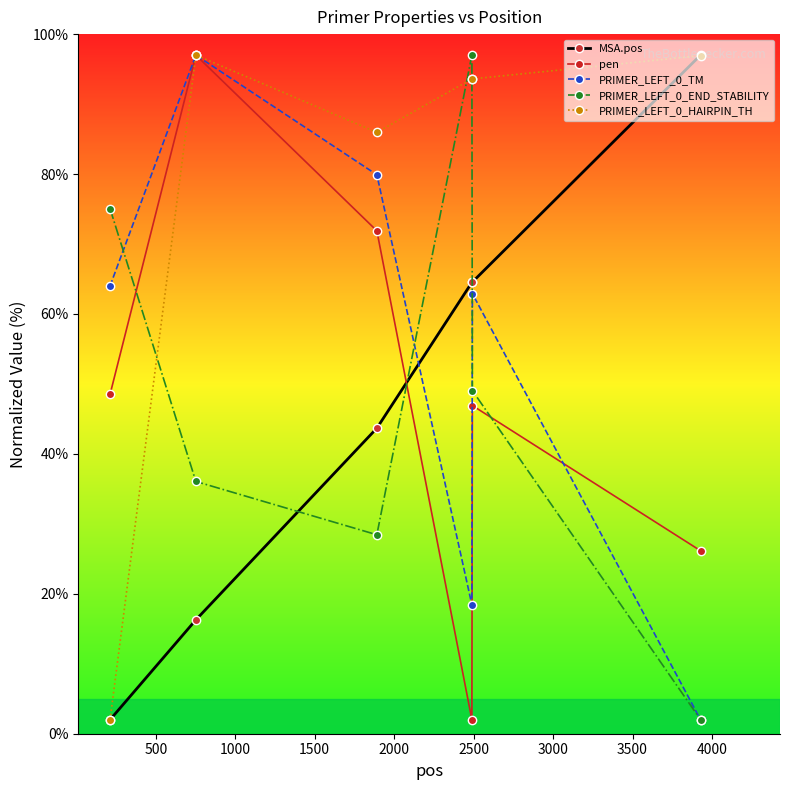

What are all the series names shown in the legend?

MSA.pos, pen, PRIMER_LEFT_0_TM, PRIMER_LEFT_0_END_STABILITY, PRIMER_LEFT_0_HAIRPIN_TH